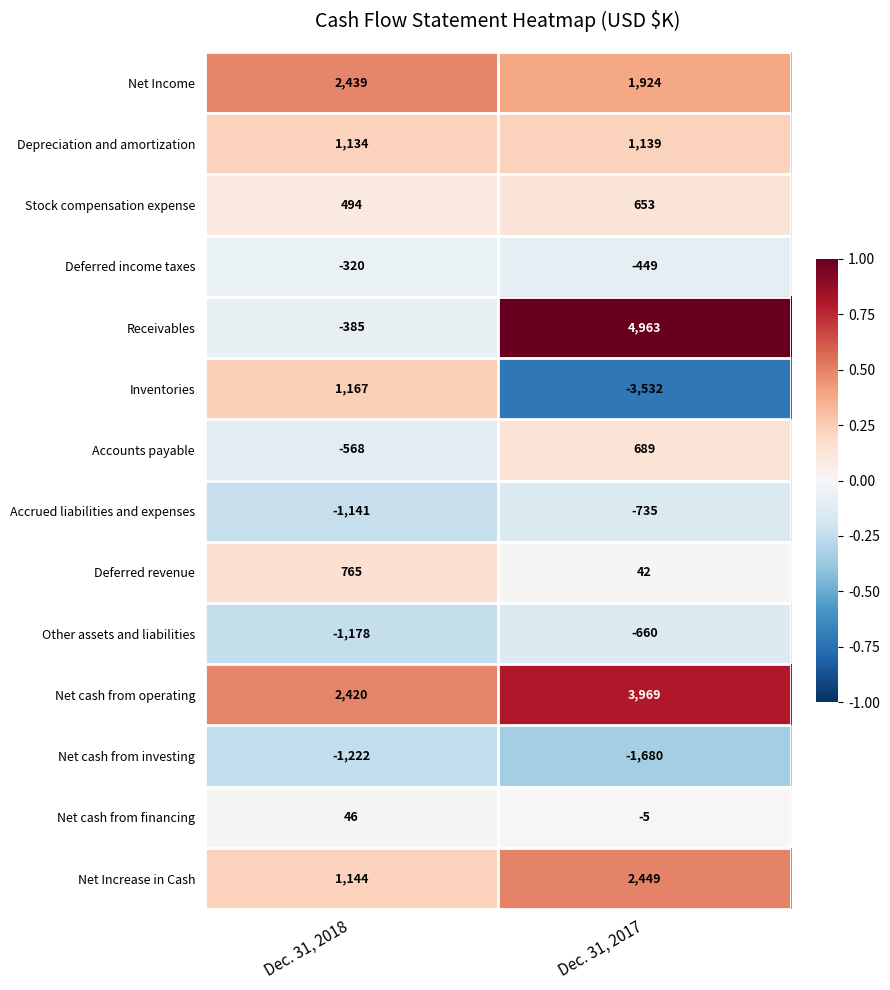

Which series has the largest total across all categories?

Net cash from operating